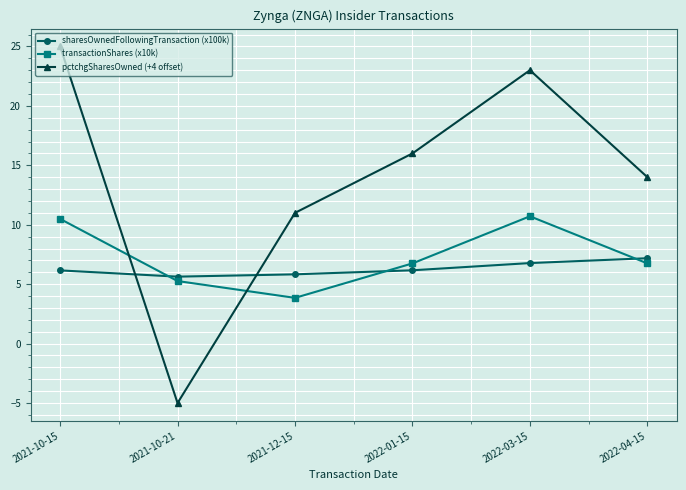

How many values in the sharesOwnedFollowingTransaction (x100k) series exceed 6?

4